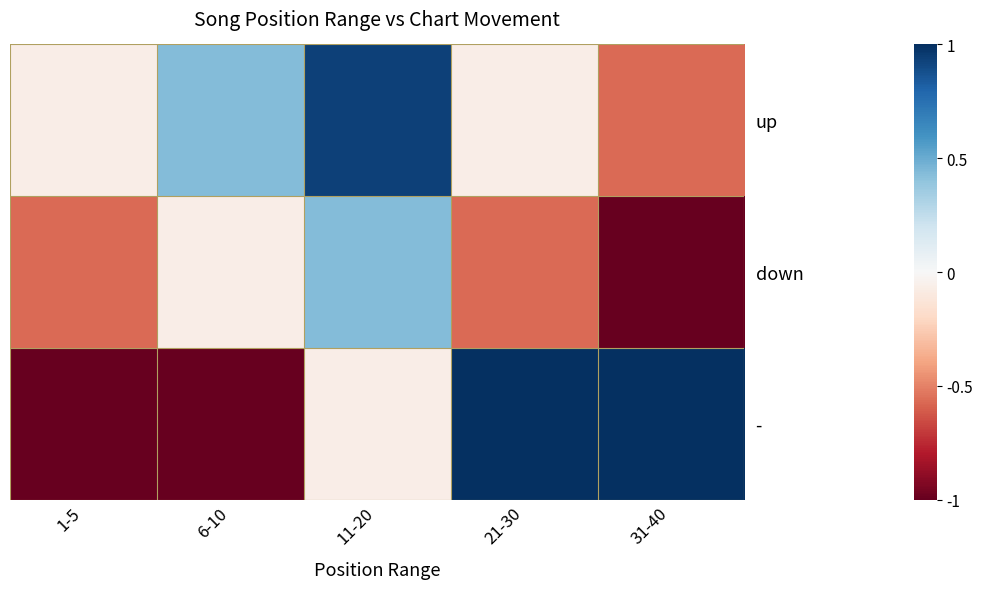

Which label corresponds to the largest value in the chart?

21-30